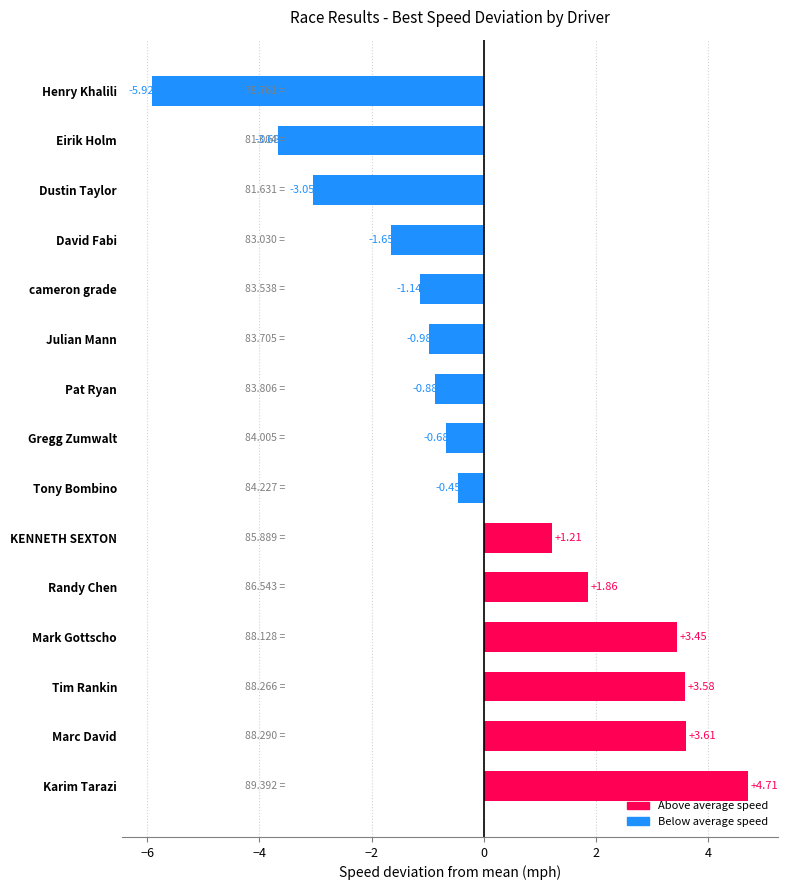

Does the chart contain any negative values?

Yes